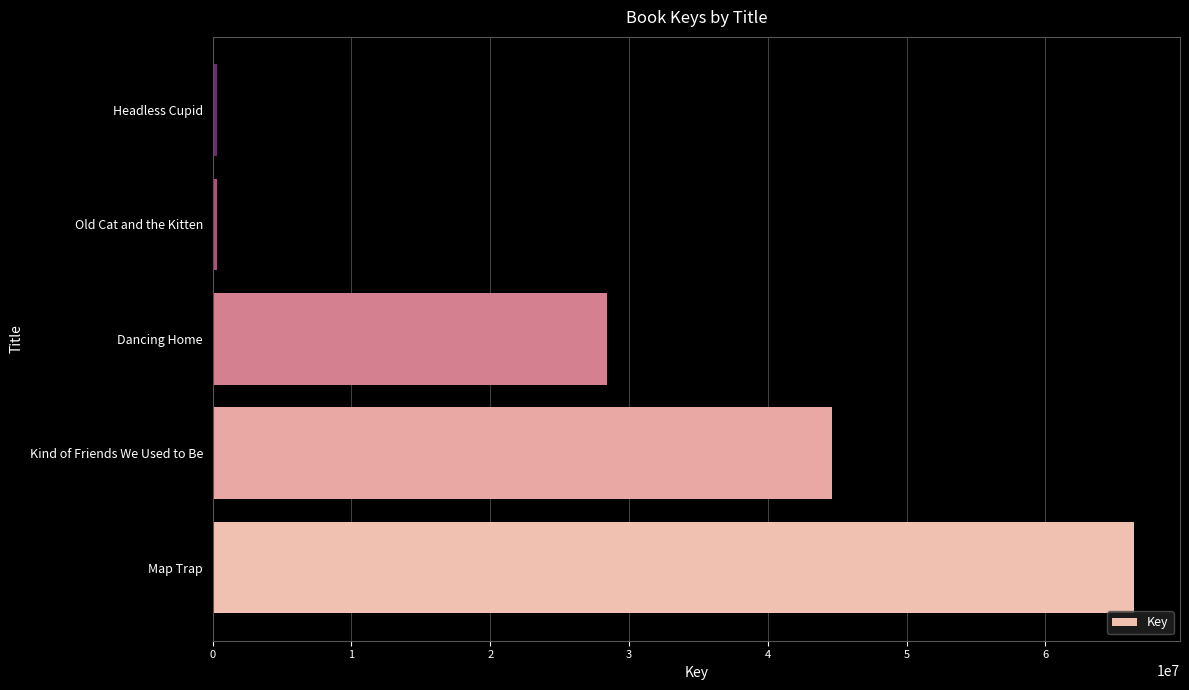

What is the minimum value shown in the chart?

329944